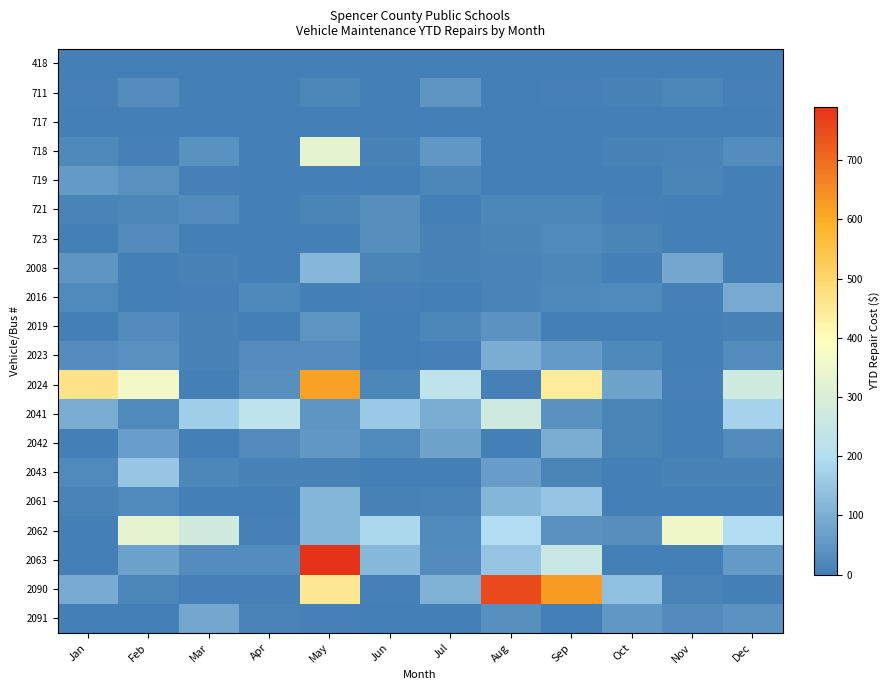

At which category is the sum across all series the highest?

May